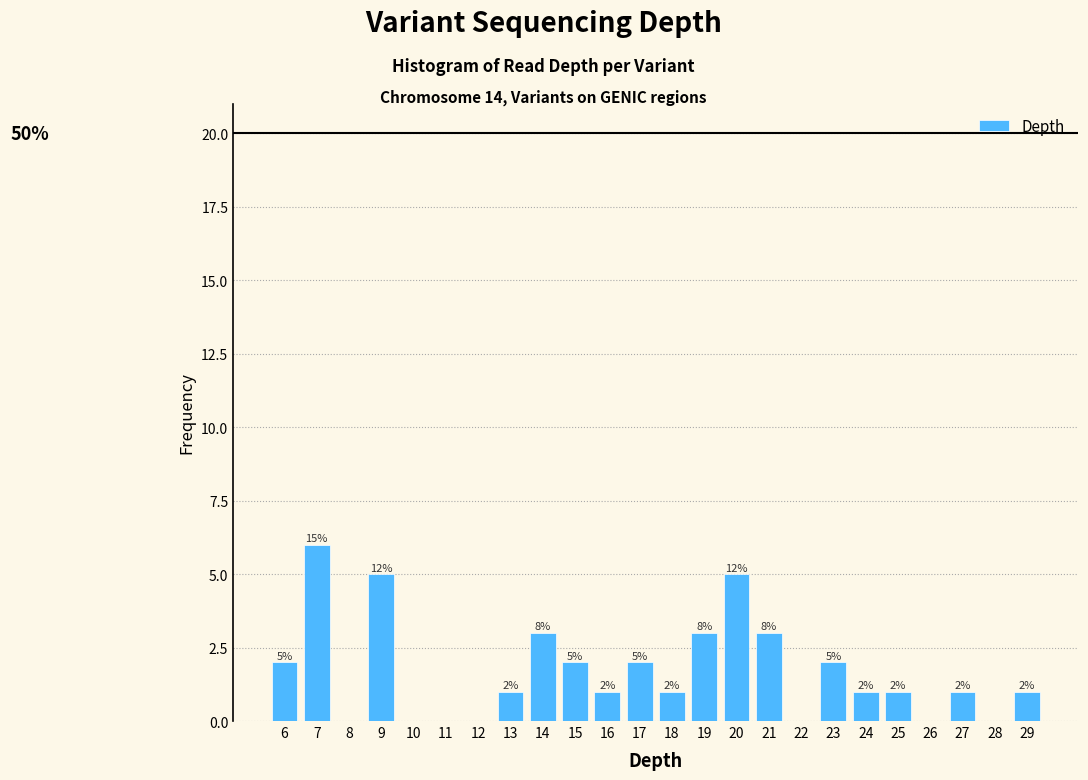

Reading left to right, transcribe all the data shown in this chart.

6=2	7=6	8=0	9=5	10=0	11=0	12=0	13=1	14=3	15=2	16=1	17=2	18=1	19=3	20=5	21=3	22=0	23=2	24=1	25=1	26=0	27=1	28=0	29=1